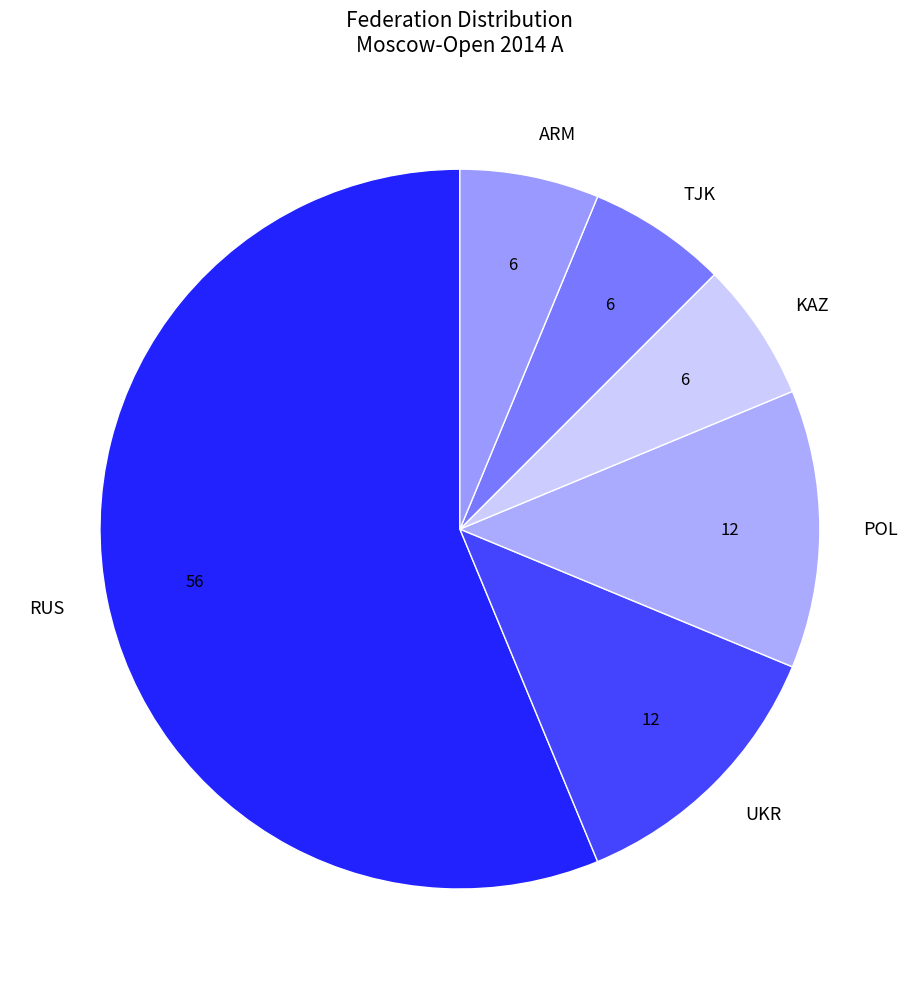

What is the ratio of the value at KAZ to the value at ARM?

1.0